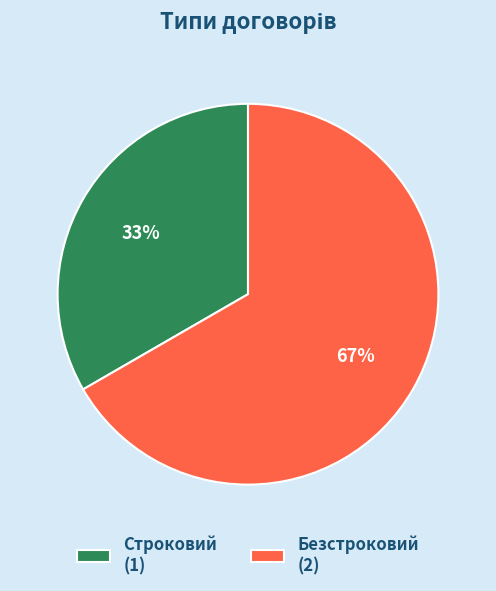

Which has a higher value, Безстроковий or Строковий?

Безстроковий